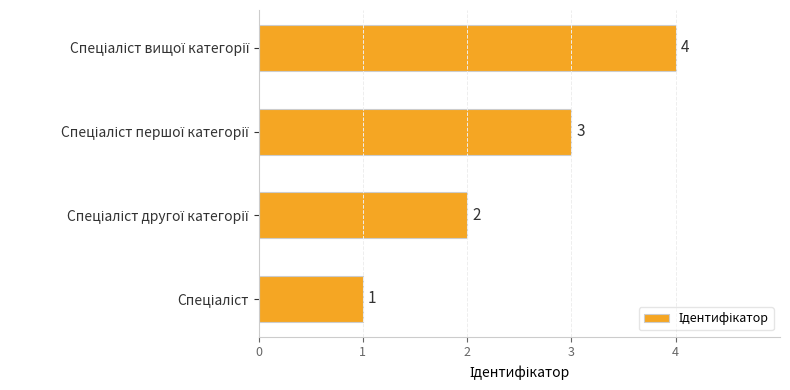

What is the sum of all values?

10